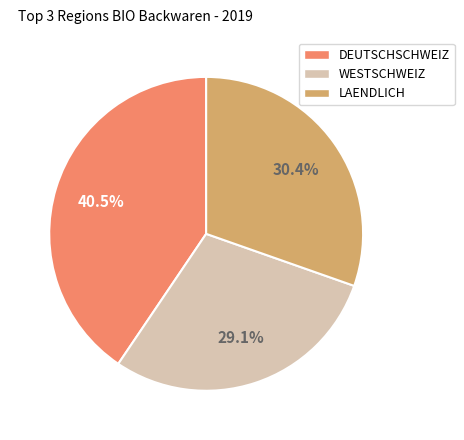

Does any single category account for the majority?

No